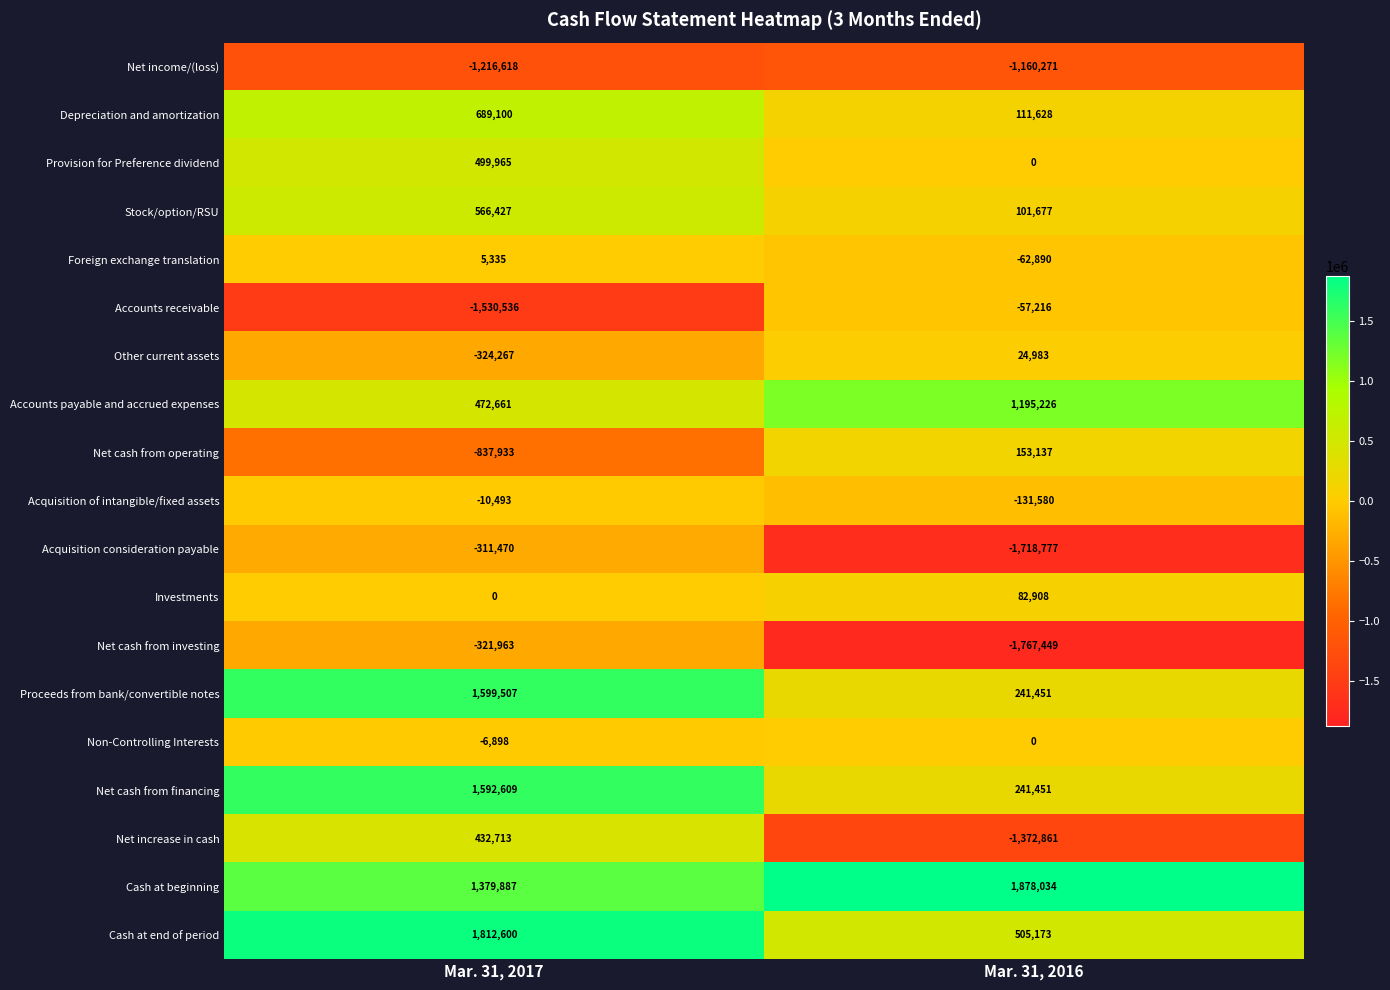

What is the total value across all series at Mar. 31, 2017?

4490626